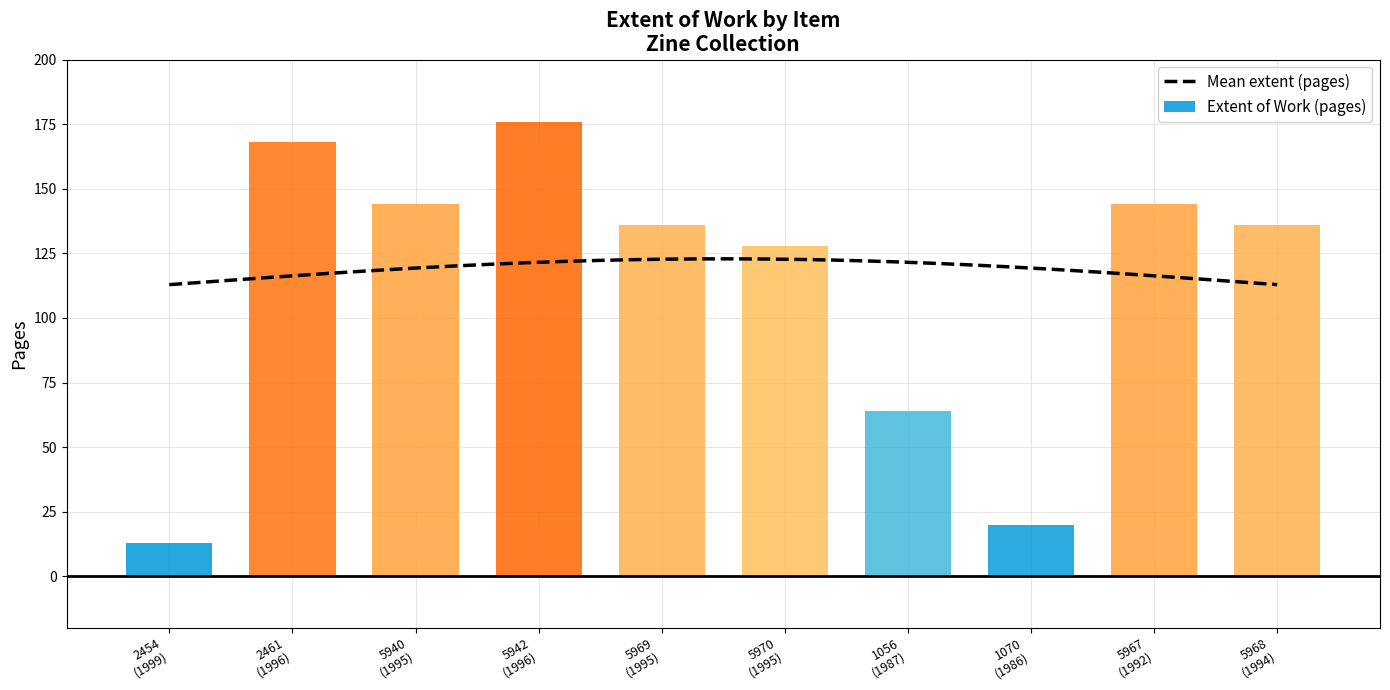

Reading right to left, list all the values displayed in this chart.

136	144	20	64	128	136	176	144	168	13